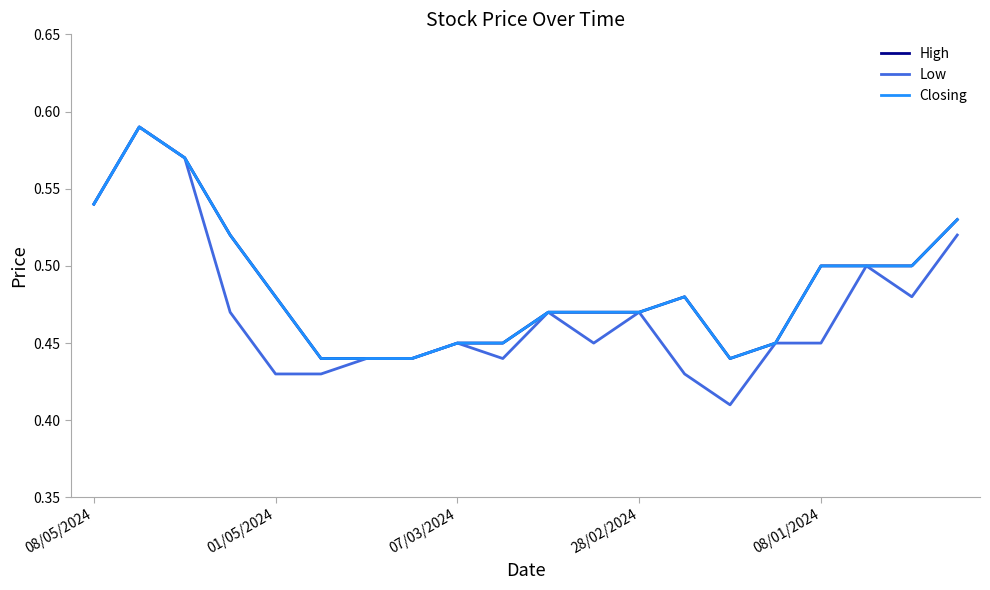

Is this an area chart (filled region under the line)?

No